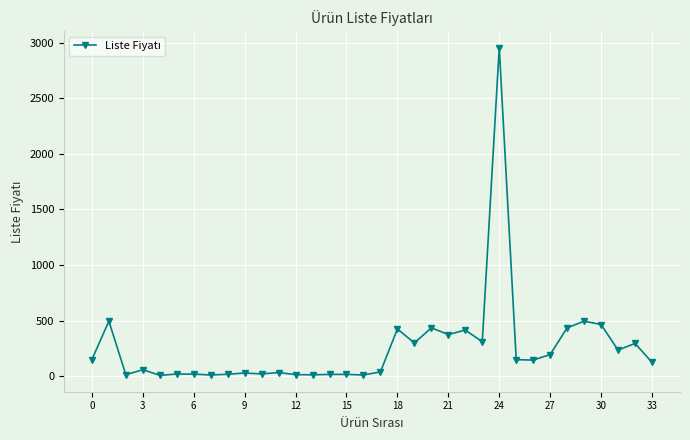

True or false: there are more than 1 points higher than both neighbors.

True